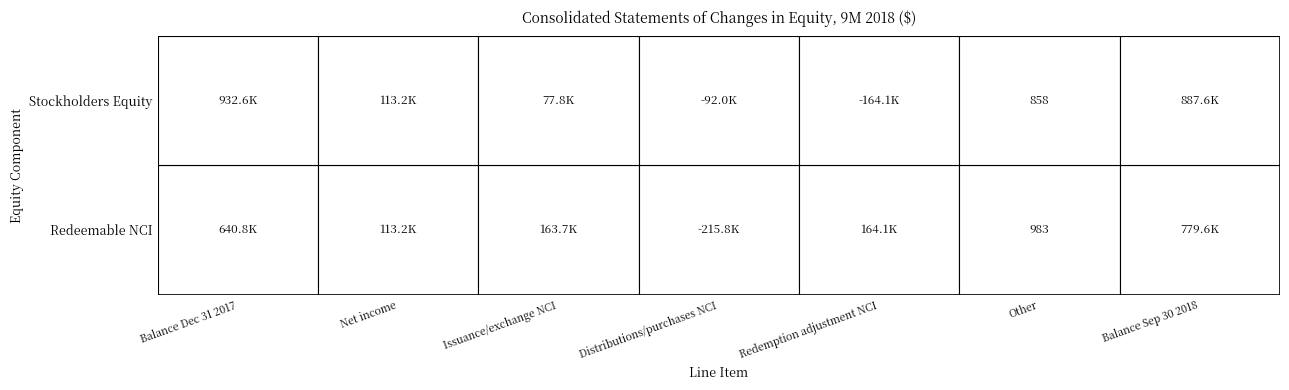

How many values in Redemption adjustment on non-controlling interests are below zero?

1